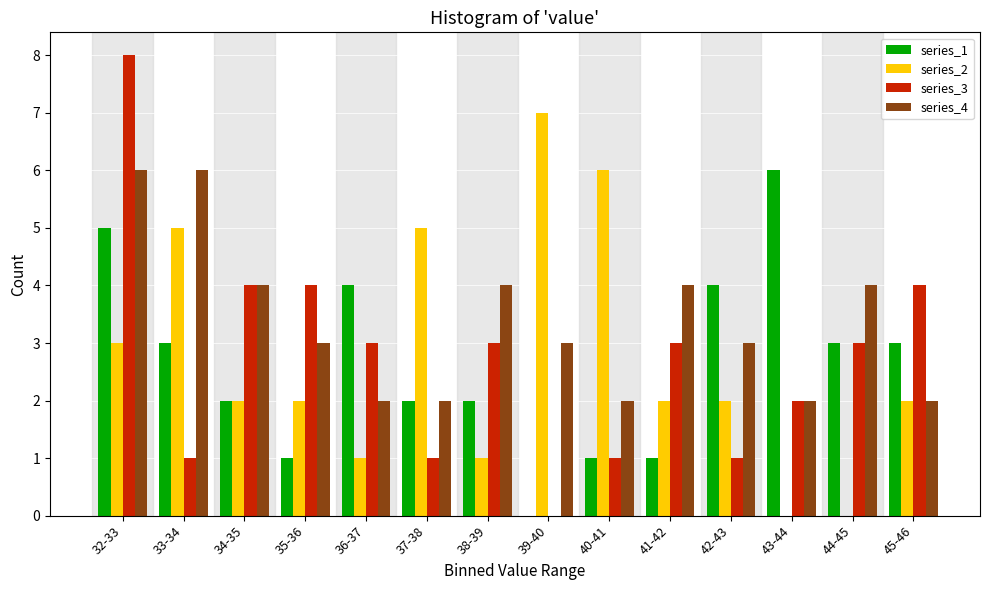

Which category has the highest value across all series?

32-33